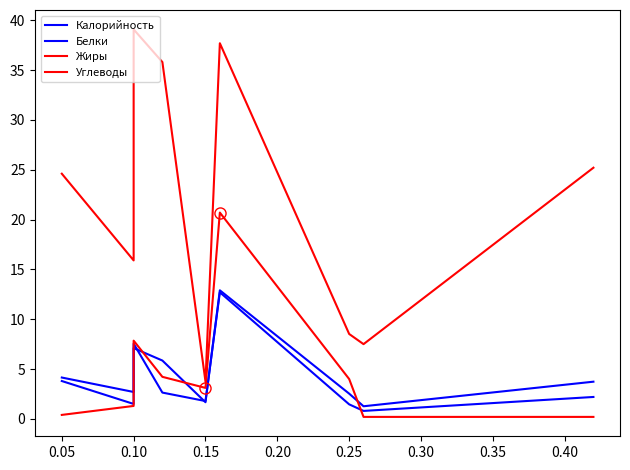

Between 0.05 and 0.35, which is larger?

0.05